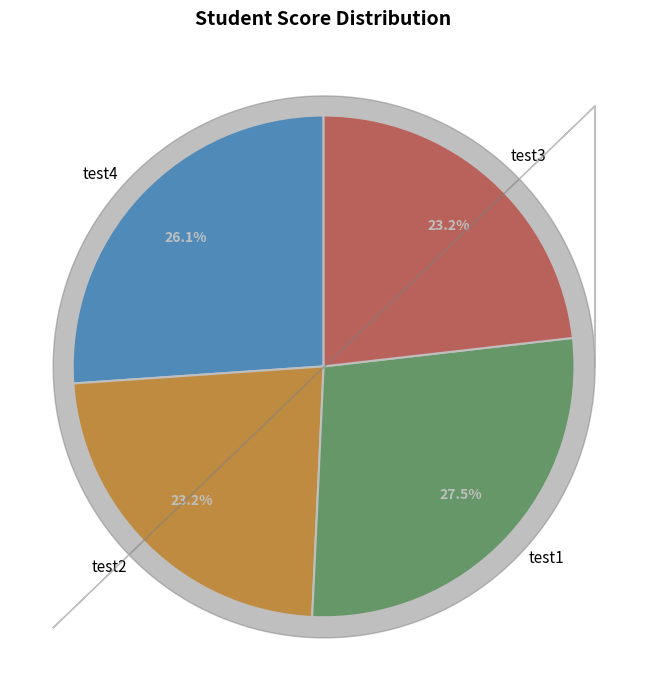

Does any single category account for the majority?

No